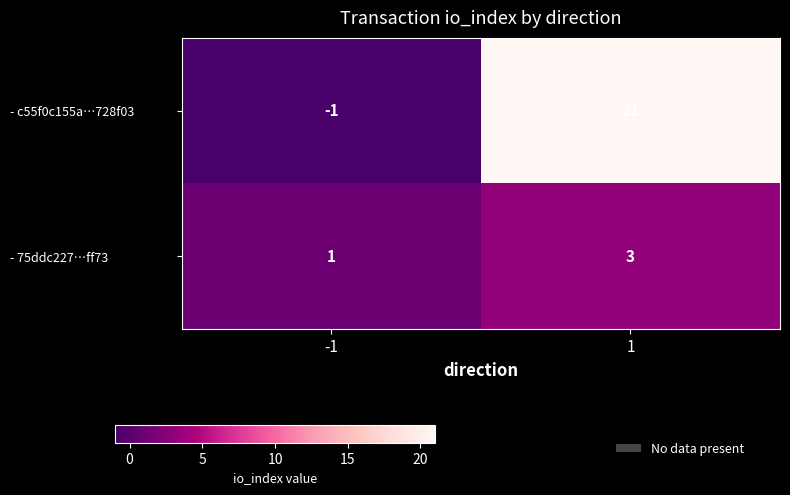

What is the sum of all - 75ddc227…ff73 values?

4